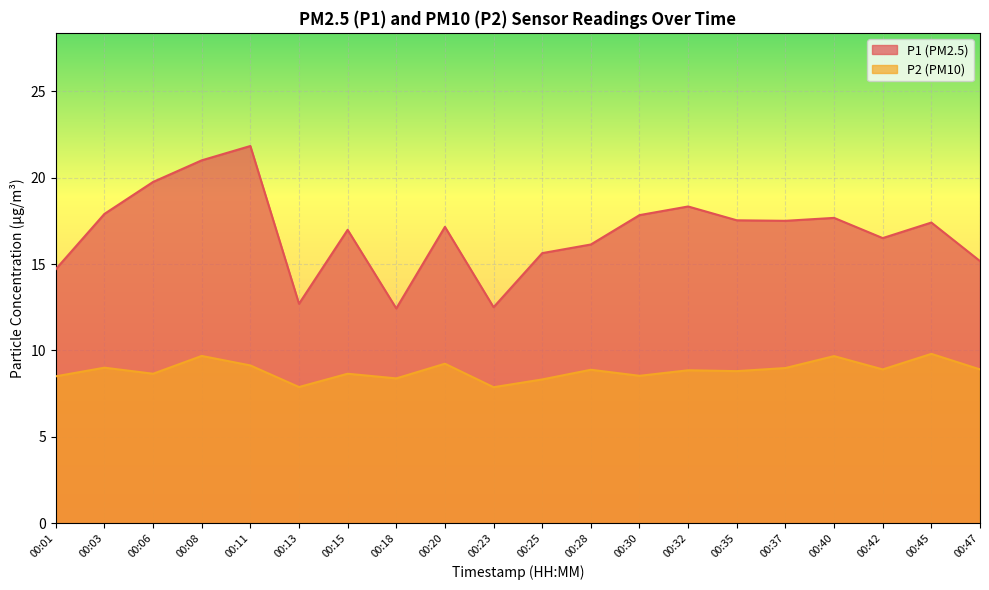

What is the average value of the P1 series?

16.8